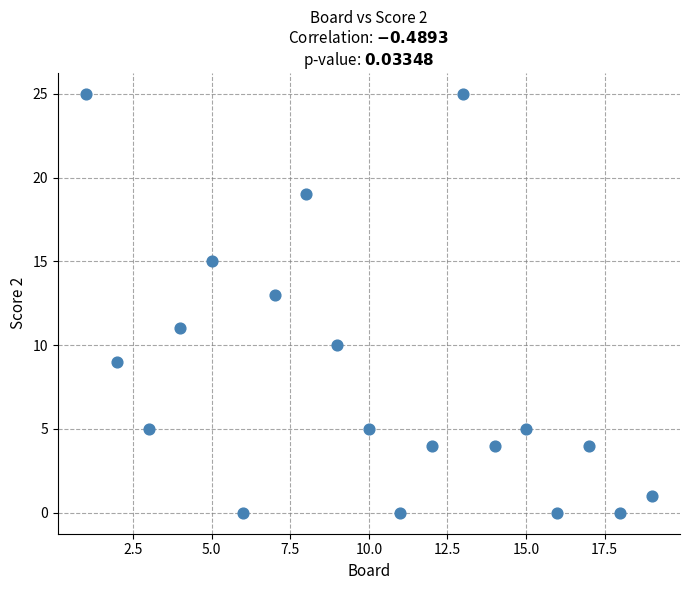

What is the range of X values (max minus min)?

18